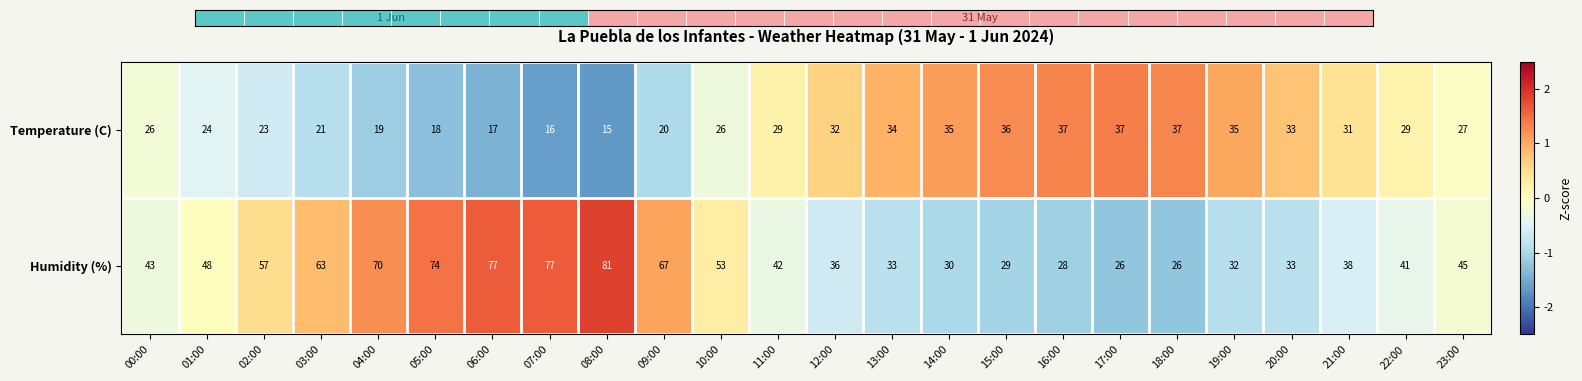

List the series in order of their overall mean, highest first.

Humidity (%), Temperature (C)